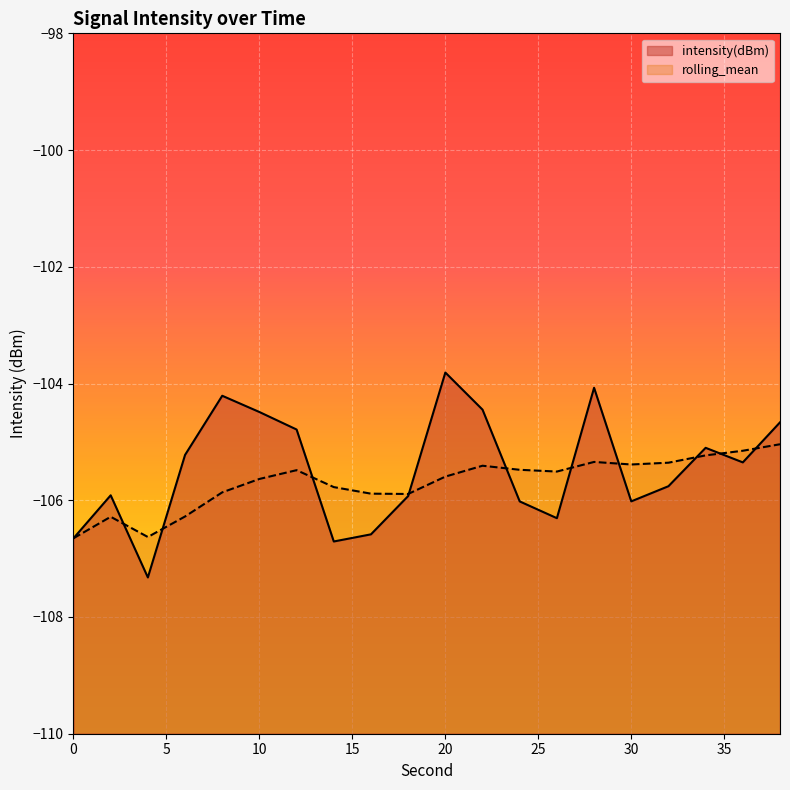

The value of intensity(dBm) at 24 is -106.0. True or false?

True